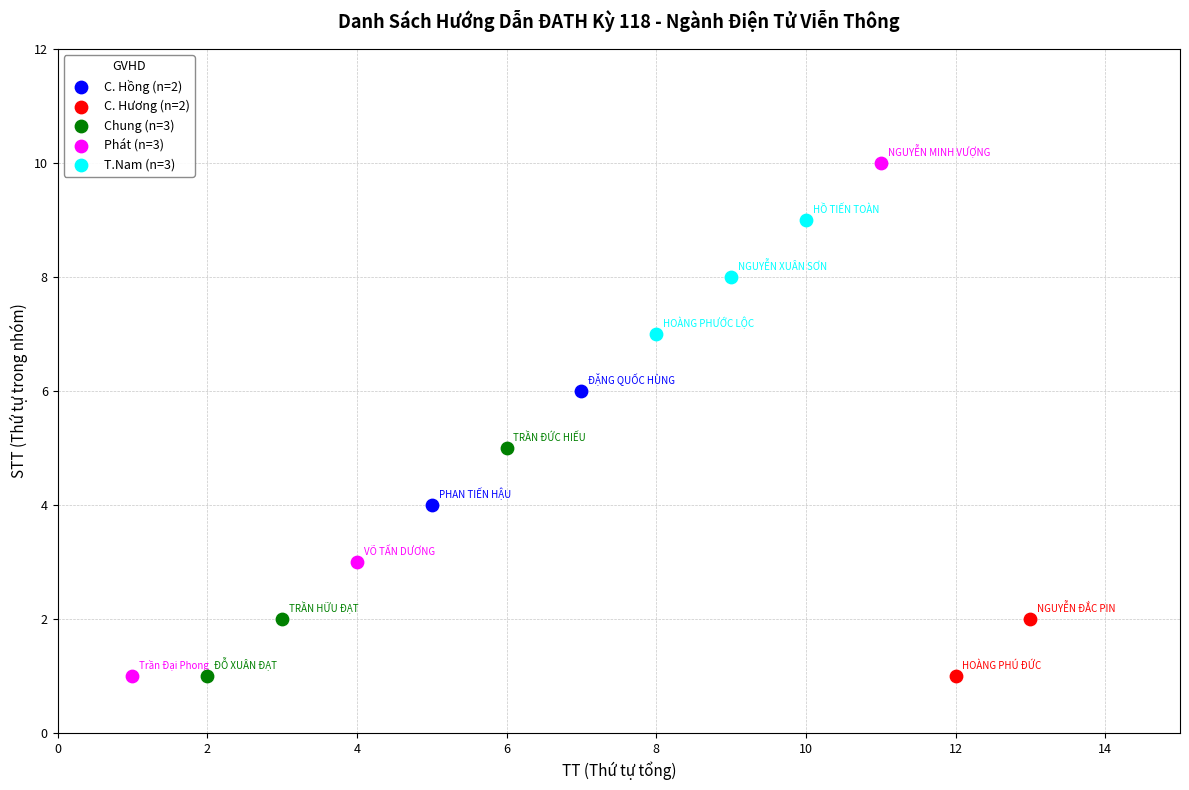

What are all the series names shown in the legend?

C. Hồng (n=2), C. Hương (n=2), Chung (n=3), Phát (n=3), T.Nam (n=3)